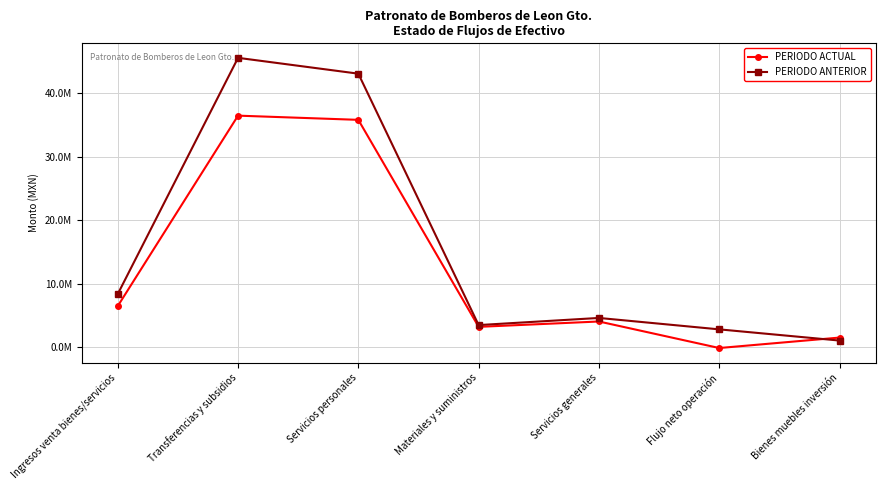

Does the chart have visible grid lines?

Yes